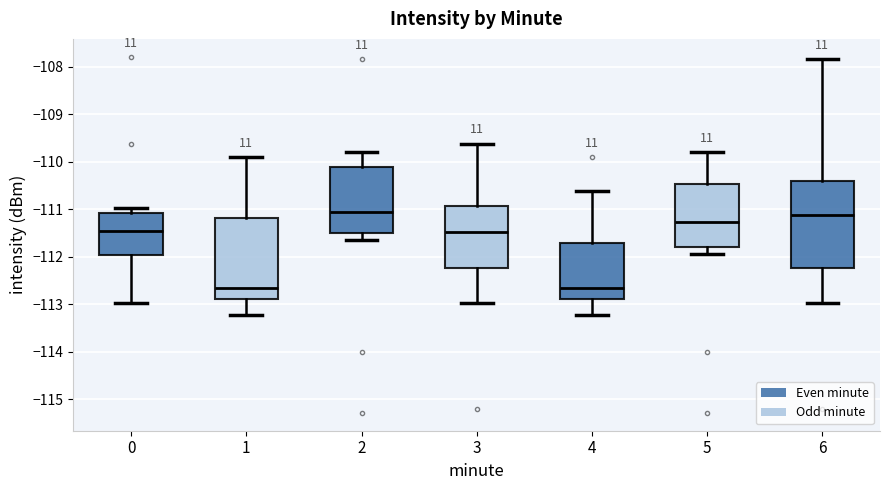

Reading left to right, transcribe this box plot: for each box, give where its median line is, the range the box spans, and where its two whiskers end, as read against the y-axis. The values are not printed on the chart, so give them approximately, as read against the axis.

0: median -111.4, box -112.0 to -111.1, whiskers -113.0 to -111.0
1: median -112.7, box -112.9 to -111.2, whiskers -113.2 to -109.9
2: median -111.1, box -111.5 to -110.1, whiskers -111.6 to -109.8
3: median -111.5, box -112.2 to -110.9, whiskers -113.0 to -109.6
4: median -112.7, box -112.9 to -111.7, whiskers -113.2 to -110.6
5: median -111.3, box -111.8 to -110.5, whiskers -111.9 to -109.8
6: median -111.1, box -112.2 to -110.4, whiskers -113.0 to -107.8